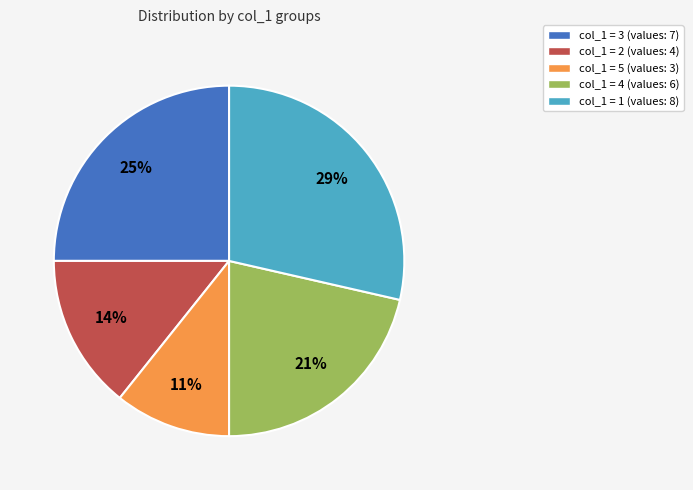

To the nearest percent, what is the average slice percentage?

20%